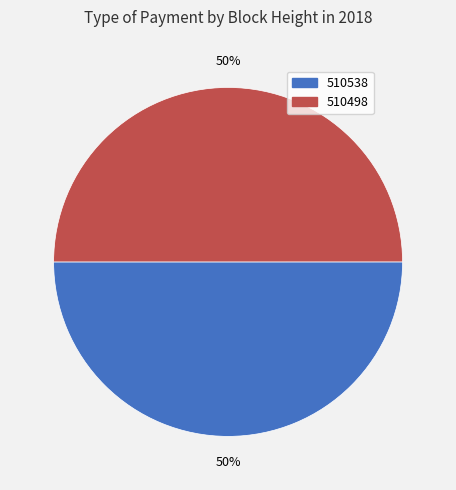

Approximately how many times larger is the value at 510538 compared to 510498?

1.0